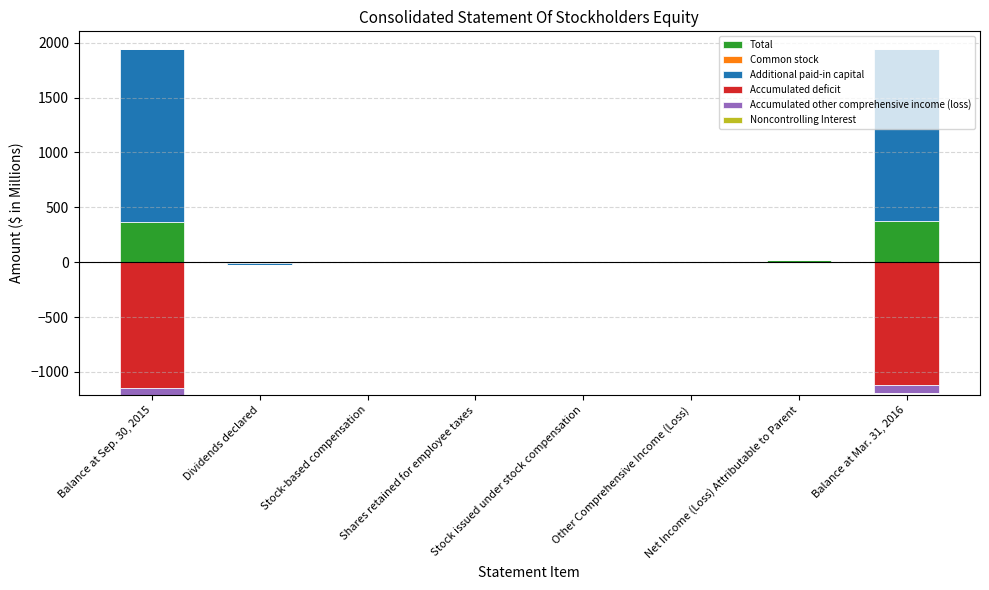

How many positive values does the Total series have?

5